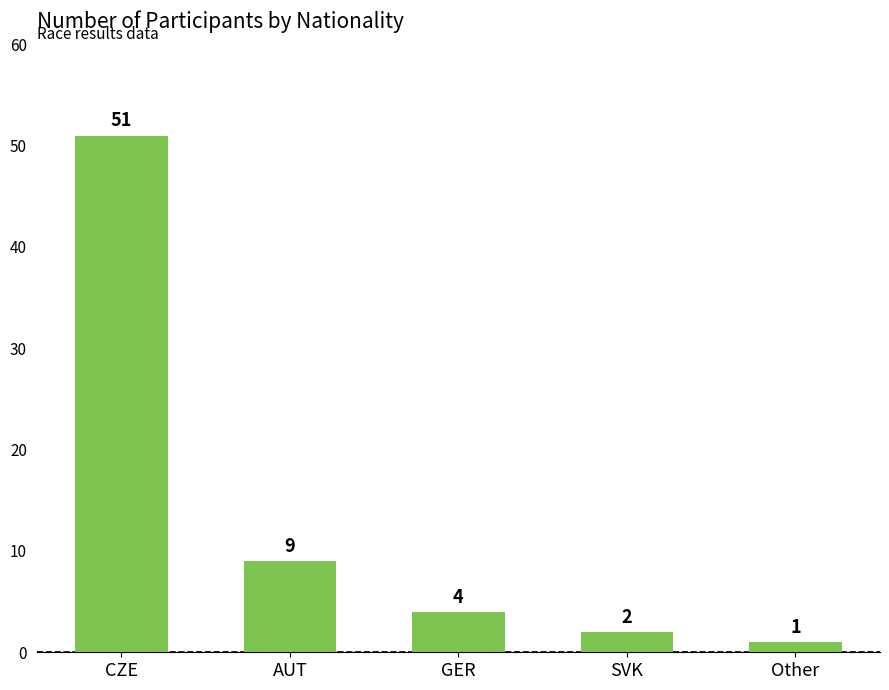

How many categories are shown in the chart?

5